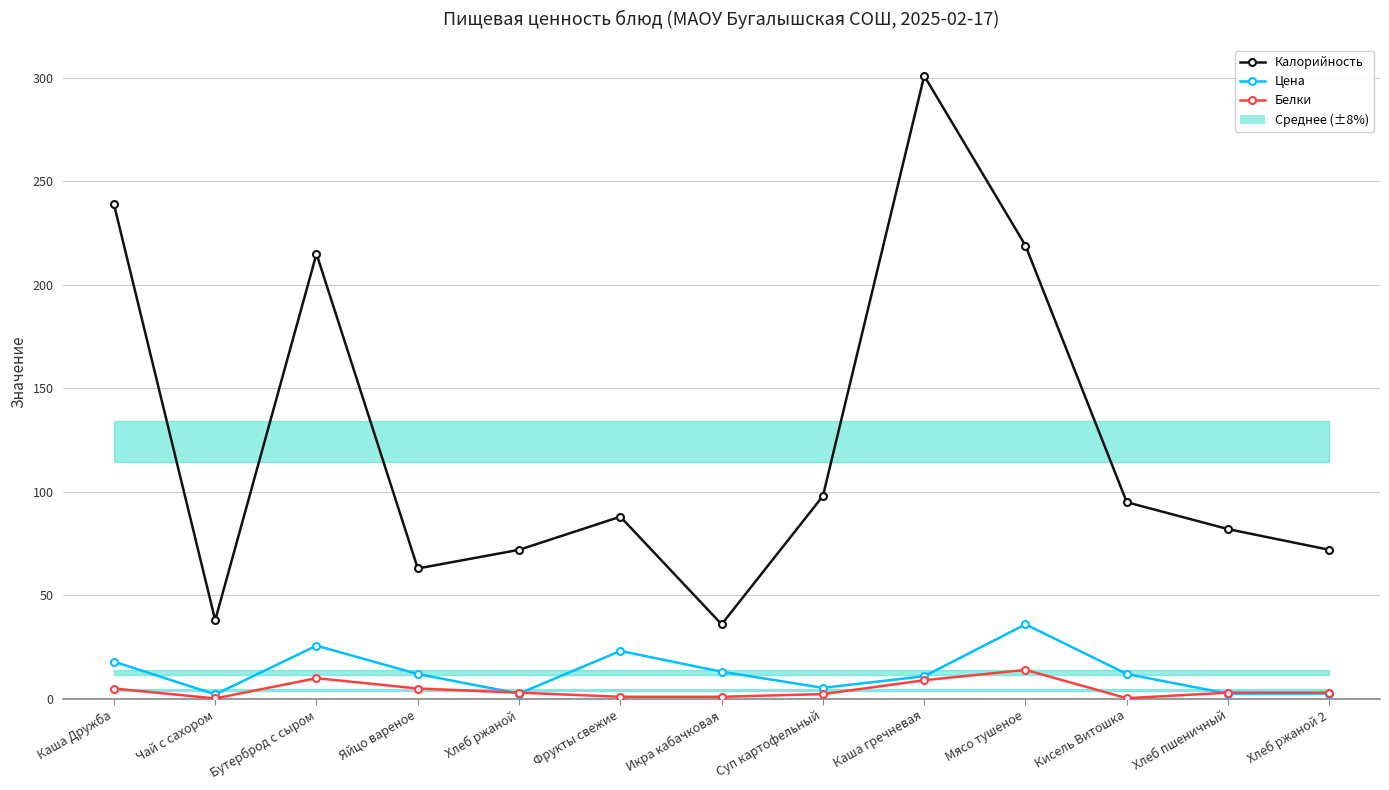

Is the value of Калорийность at Икра кабачковая greater than the value of Белки at Фрукты свежие?

Yes